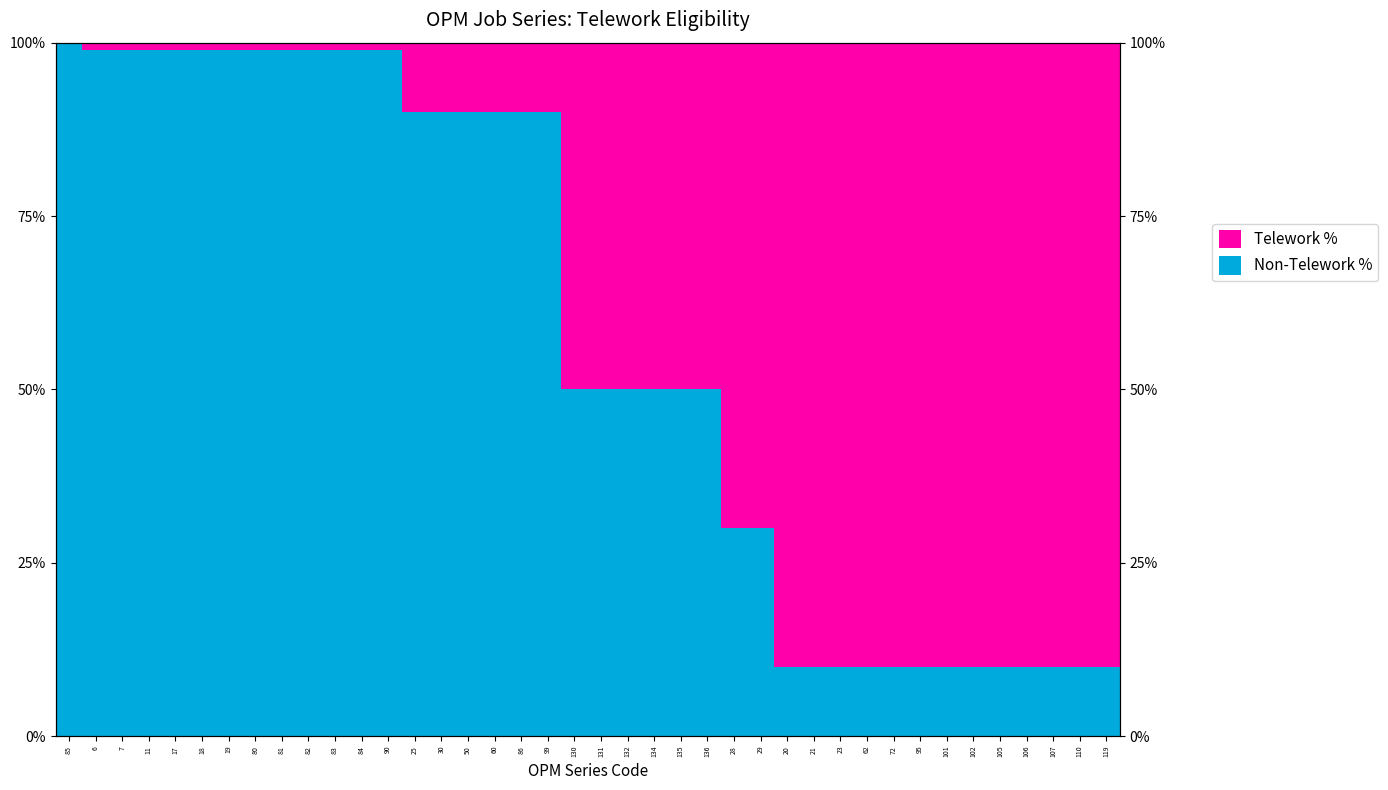

What is the difference between the Non-Telework % values at 110 and 18?

0.9